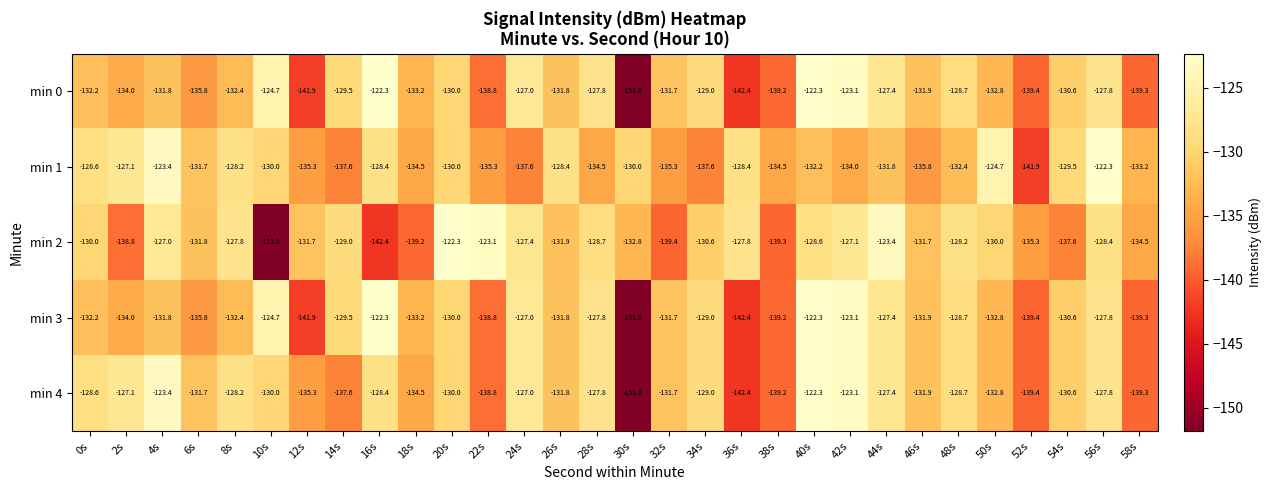

What is the greatest value displayed?

-122.3